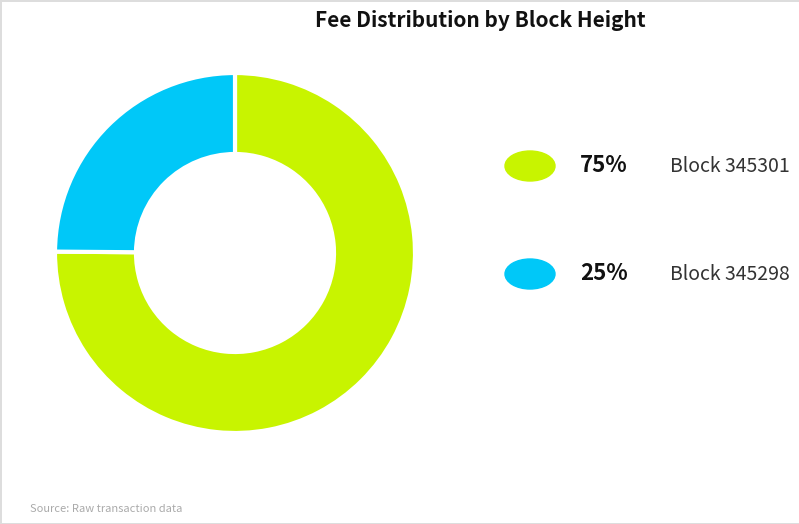

Is there a majority slice in this chart?

Yes